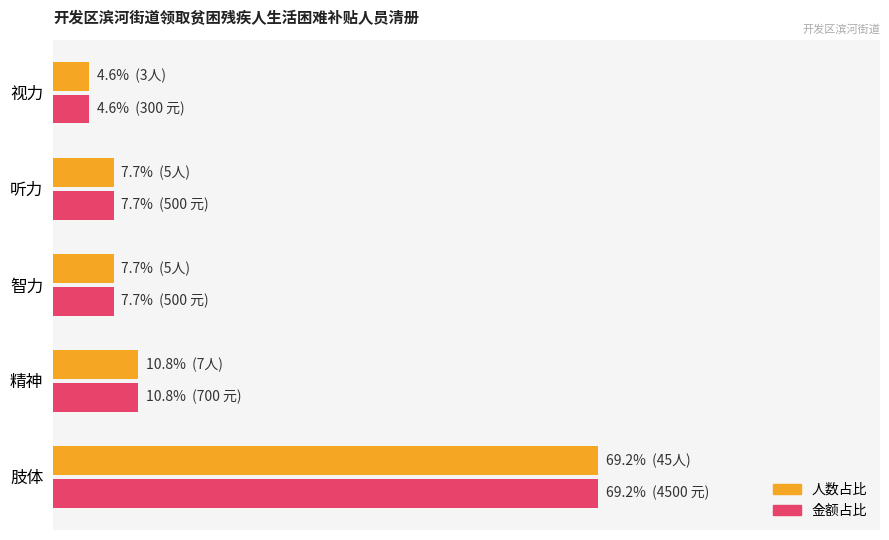

What are all the series names shown in the legend?

人数占比, 金额占比